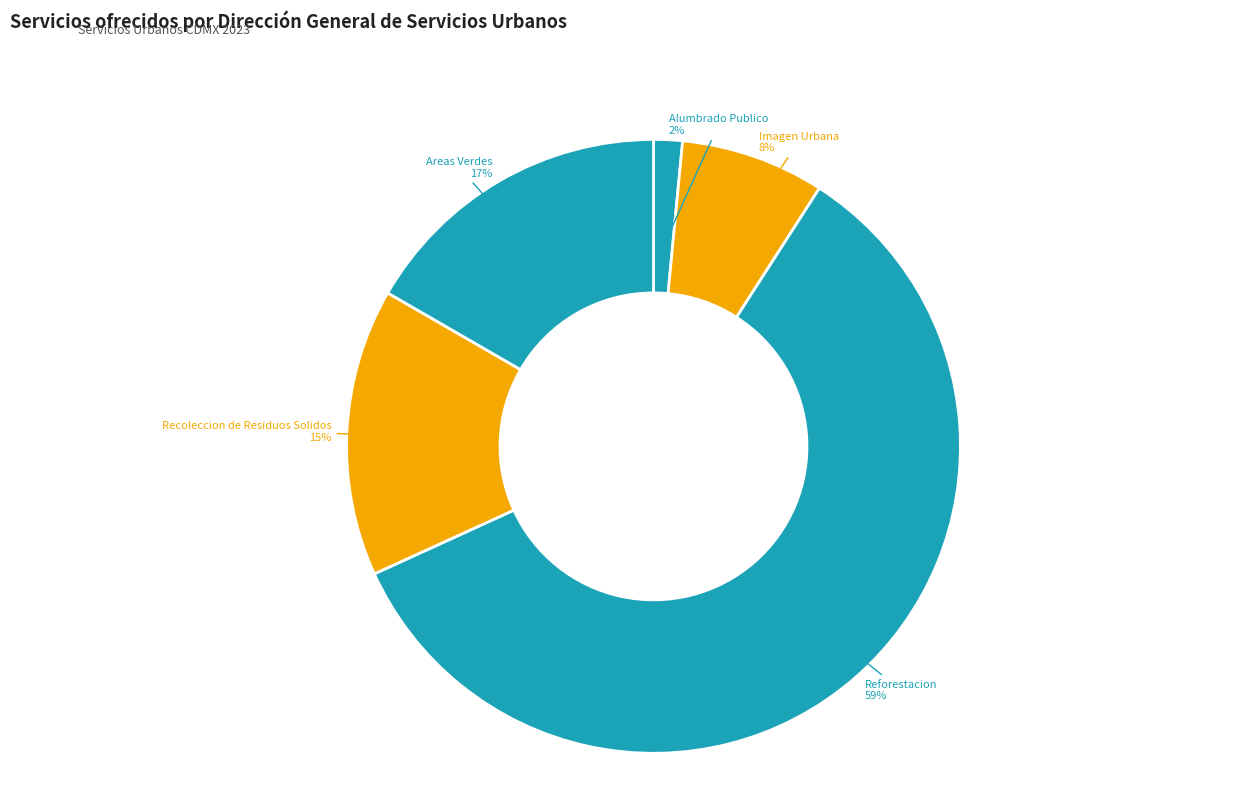

How many segments does this pie chart have?

5